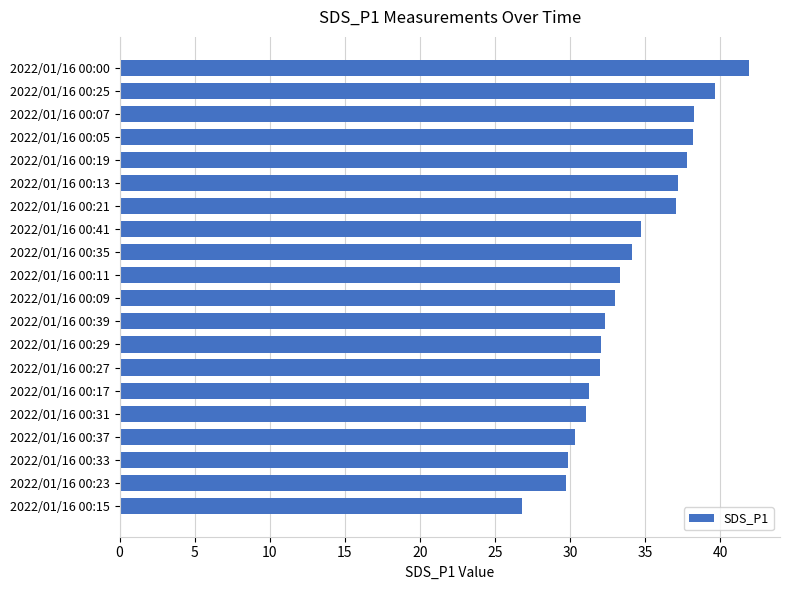

True or false: the data shows 34.7 at 2022/01/16 00:41.

True